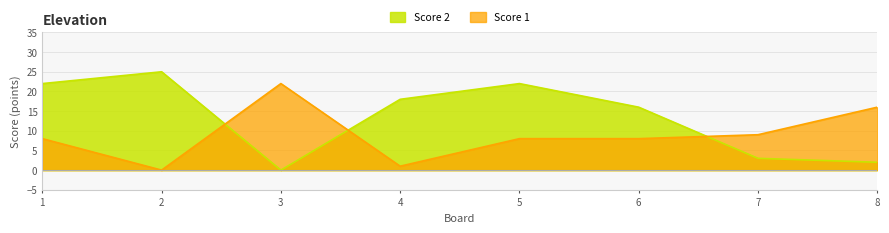

What is the difference between the highest and lowest values at 7?

6